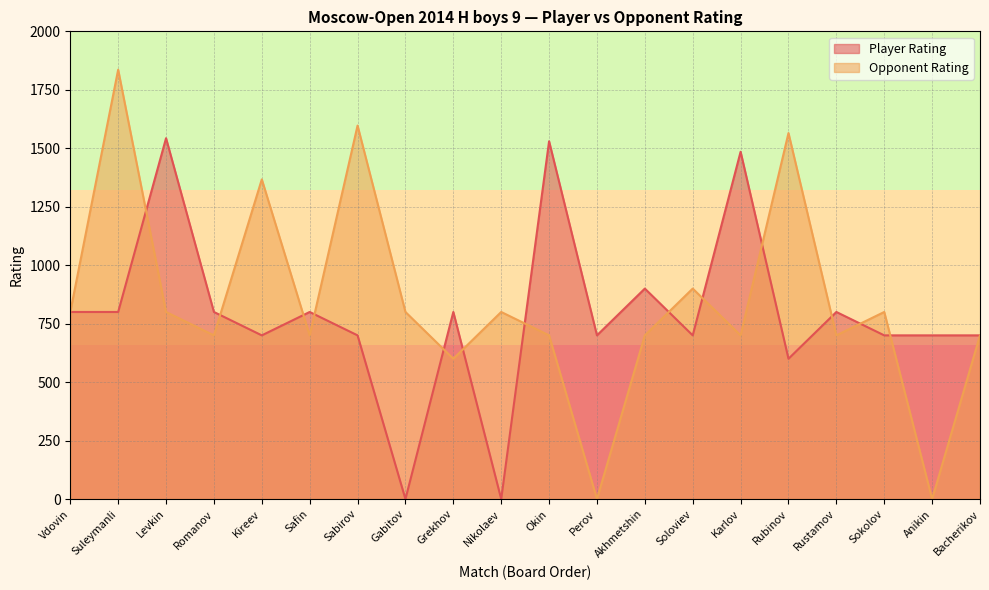

How many lines are shown in the chart?

2